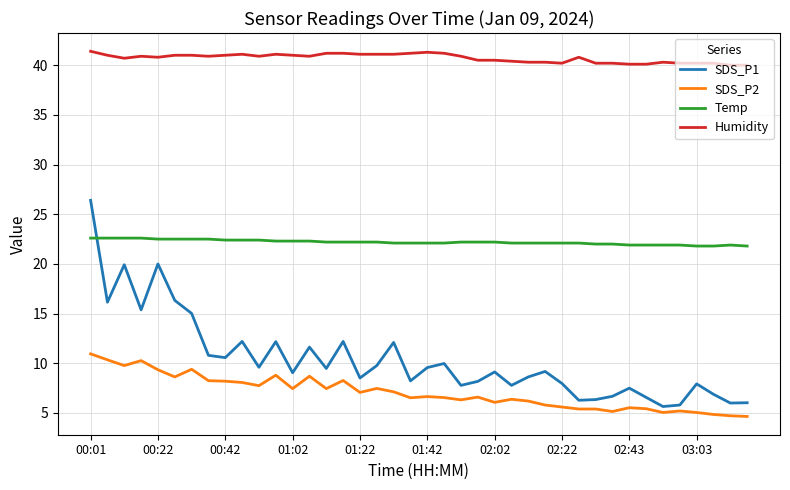

What is the difference between the maximum and minimum values in the Humidity series?

1.4